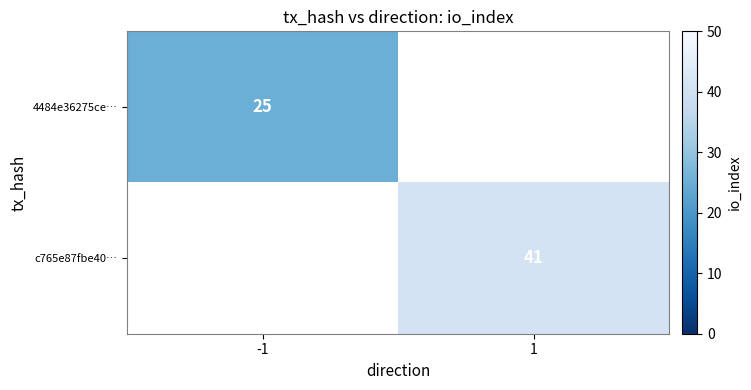

Between 1 and -1, which is larger?

-1